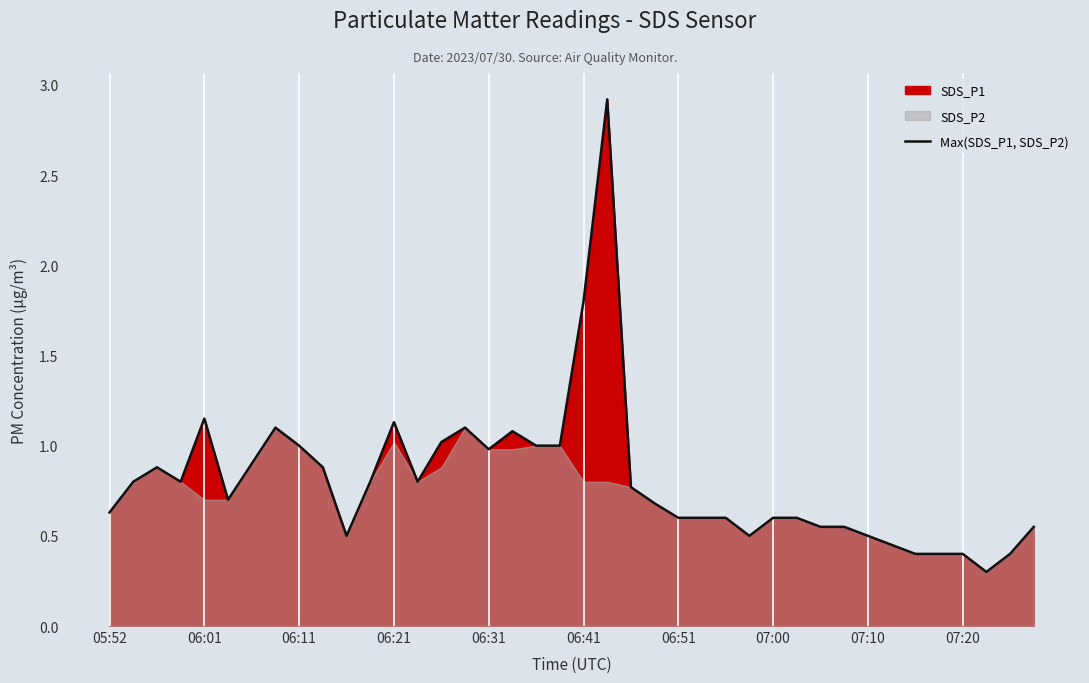

Reading left to right, what are all the values shown in this chart?

0.6	0.8	0.9	0.8	1.1	0.7	0.9	1.1	1.0	0.9	0.5	0.8	1.1	0.8	1.0	1.1	1.0	1.1	1.0	1.0	1.8	2.9	0.8	0.7	0.6	0.6	0.6	0.5	0.6	0.6	0.6	0.6	0.5	0.5	0.4	0.4	0.4	0.3	0.4	0.6